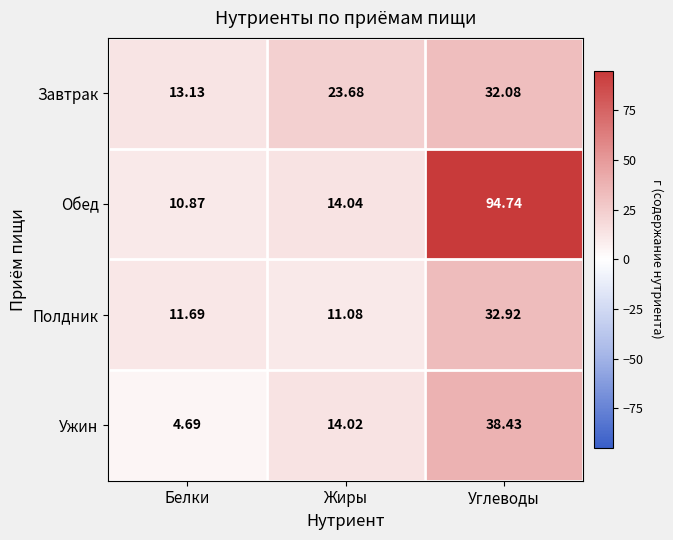

Count the number of data series in this chart.

4